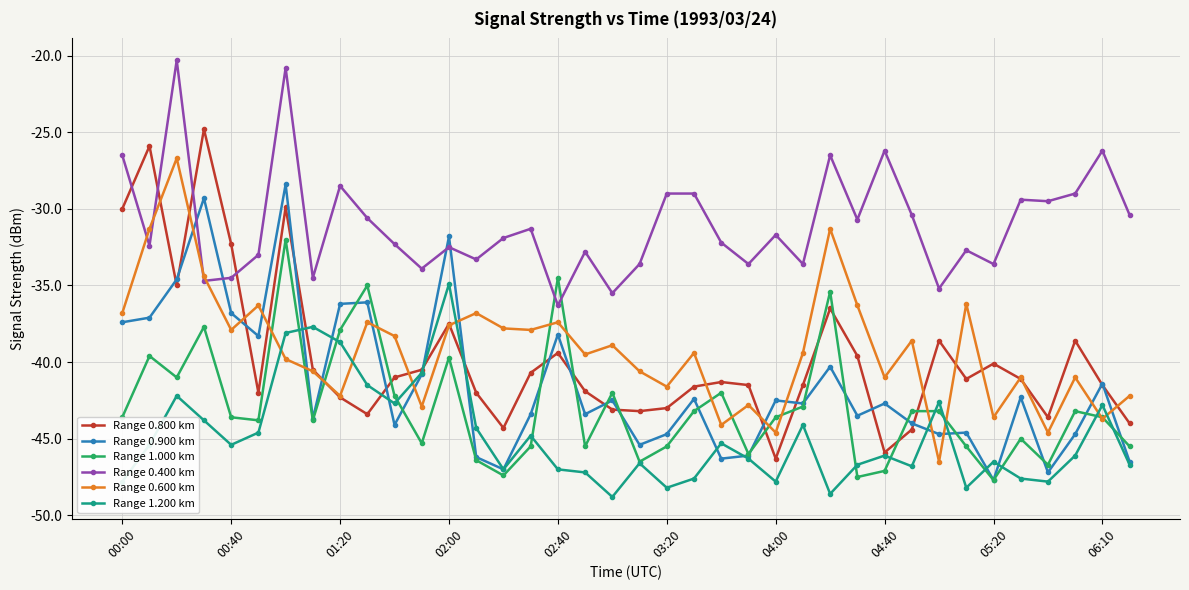

What is the average value of the Range 1.000 km series?

-42.9